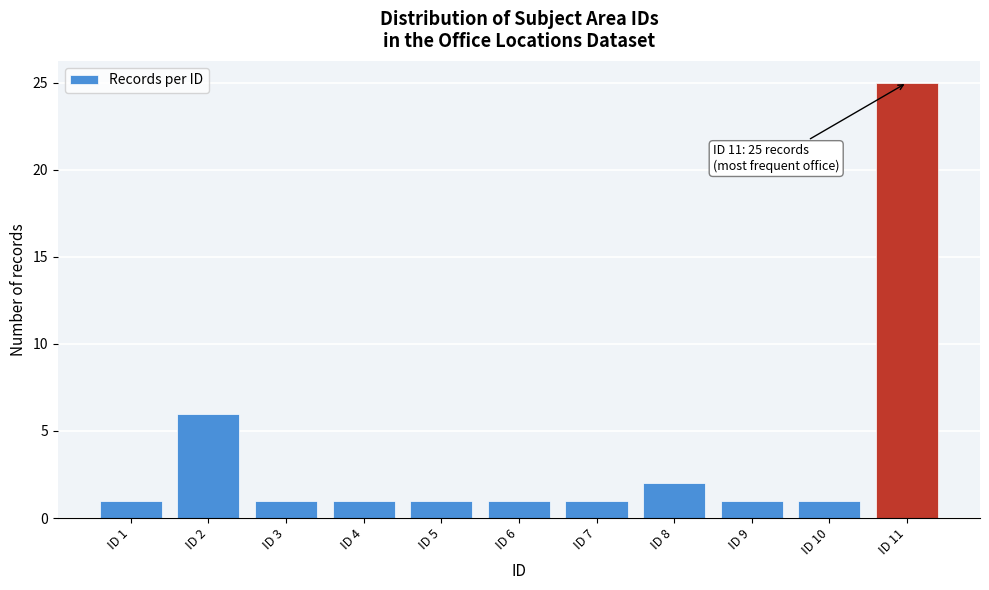

Which range on the x-axis has the tallest bar?

10.5 to 11.5